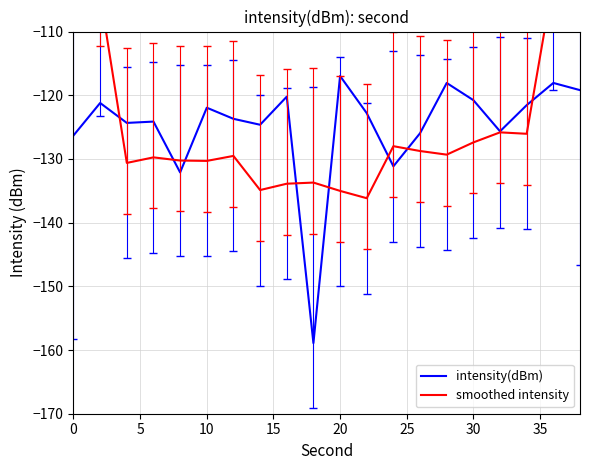

What is the average value of the intensity(dBm) series?

-124.9